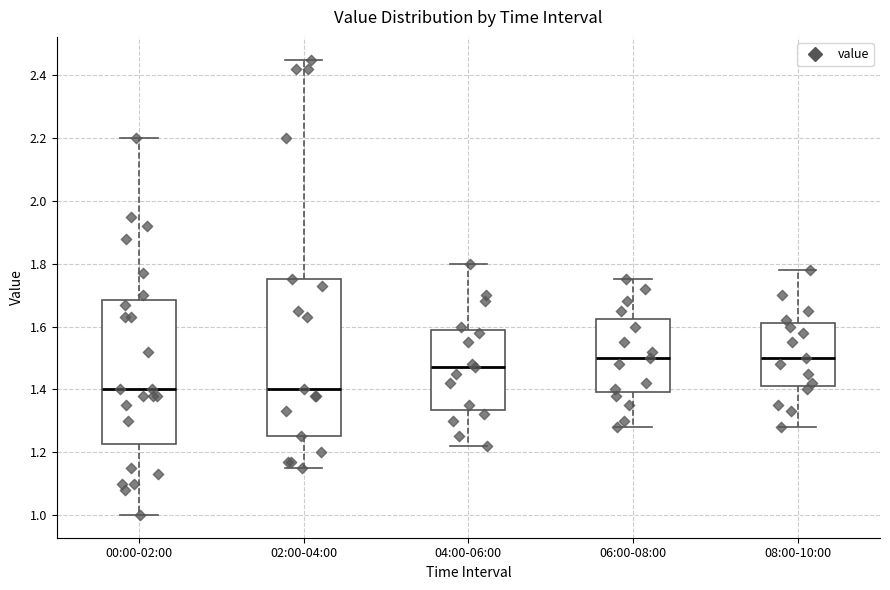

Reading left to right, transcribe this box plot: for each box, give where its median line is, the range the box spans, and where its two whiskers end, as read against the y-axis. The values are not printed on the chart, so give them approximately, as read against the axis.

00:00-02:00: median 1.40, box 1.22 to 1.68, whiskers 1.00 to 2.20
02:00-04:00: median 1.40, box 1.26 to 1.76, whiskers 1.16 to 2.46
04:00-06:00: median 1.48, box 1.34 to 1.60, whiskers 1.22 to 1.80
06:00-08:00: median 1.50, box 1.40 to 1.62, whiskers 1.28 to 1.76
08:00-10:00: median 1.50, box 1.42 to 1.62, whiskers 1.28 to 1.78